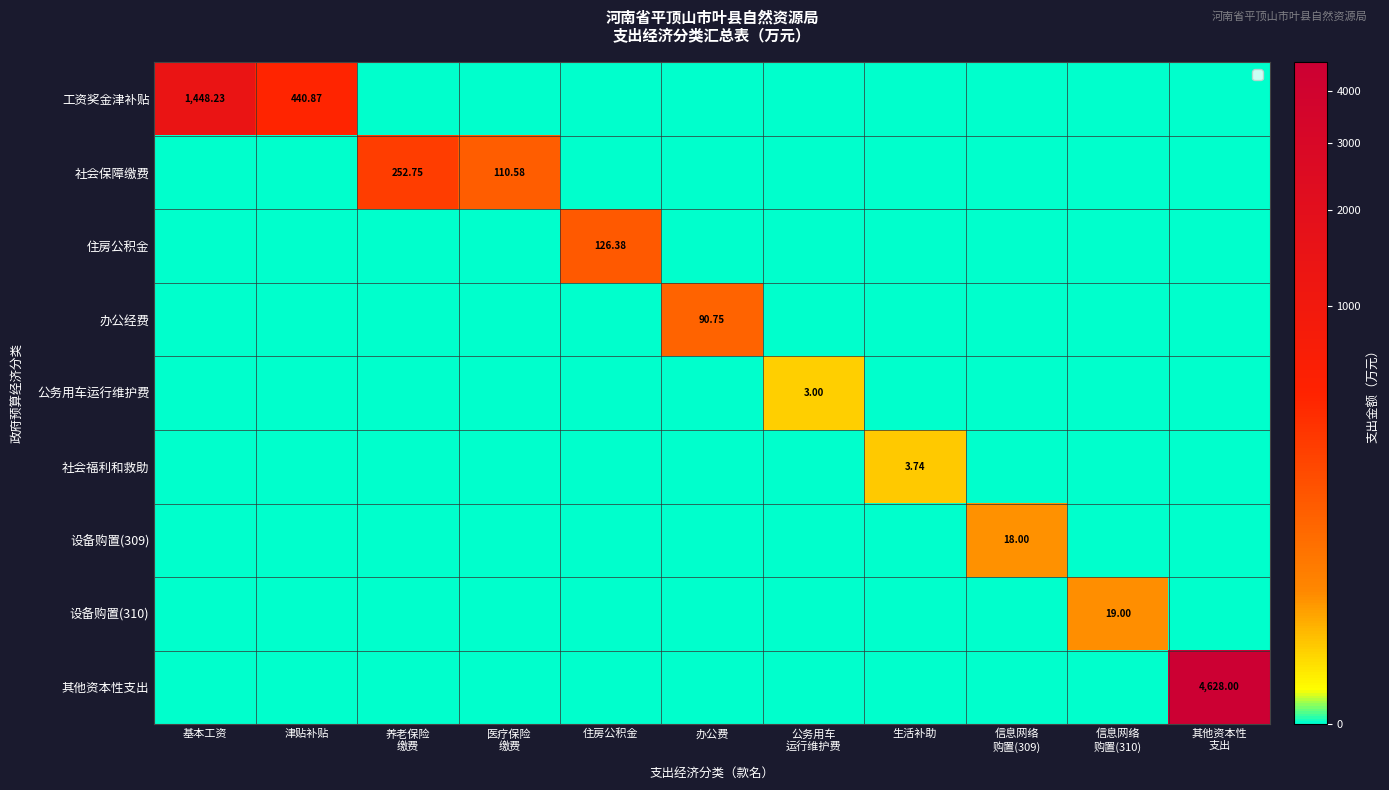

At which label does 住房公积金 reach its peak?

住房公积金